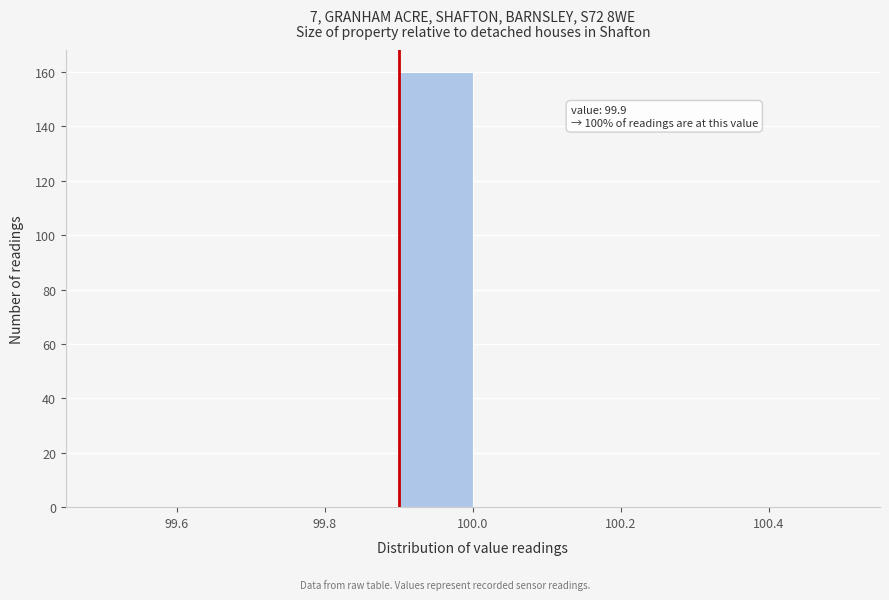

Which range on the x-axis has the tallest bar?

99.9 to 100.0